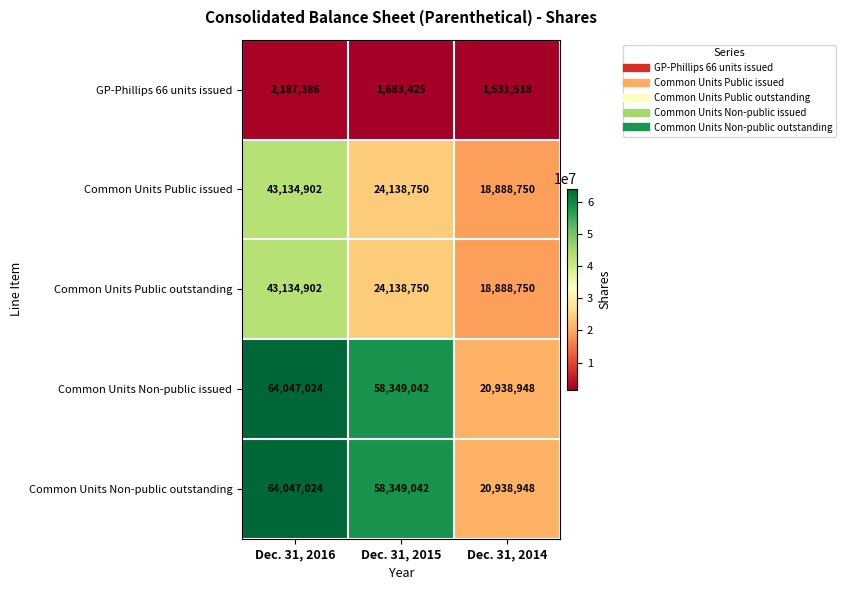

At which label does GP-Phillips 66 units issued reach its minimum?

Dec. 31, 2014